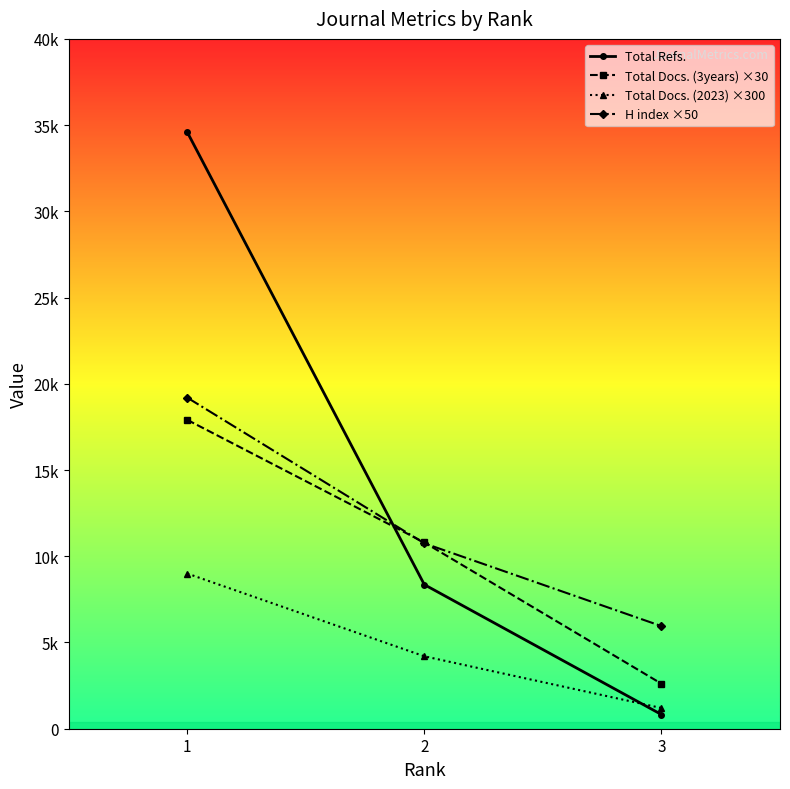

What is the value of the H index ×50 point at the 1st from the left?

19200